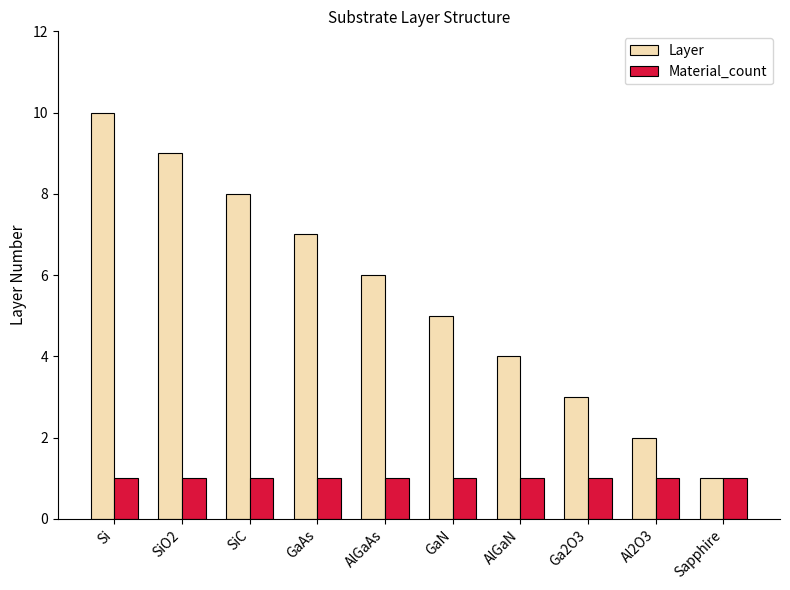

True or false: Layer has a value of 5 at GaN.

True